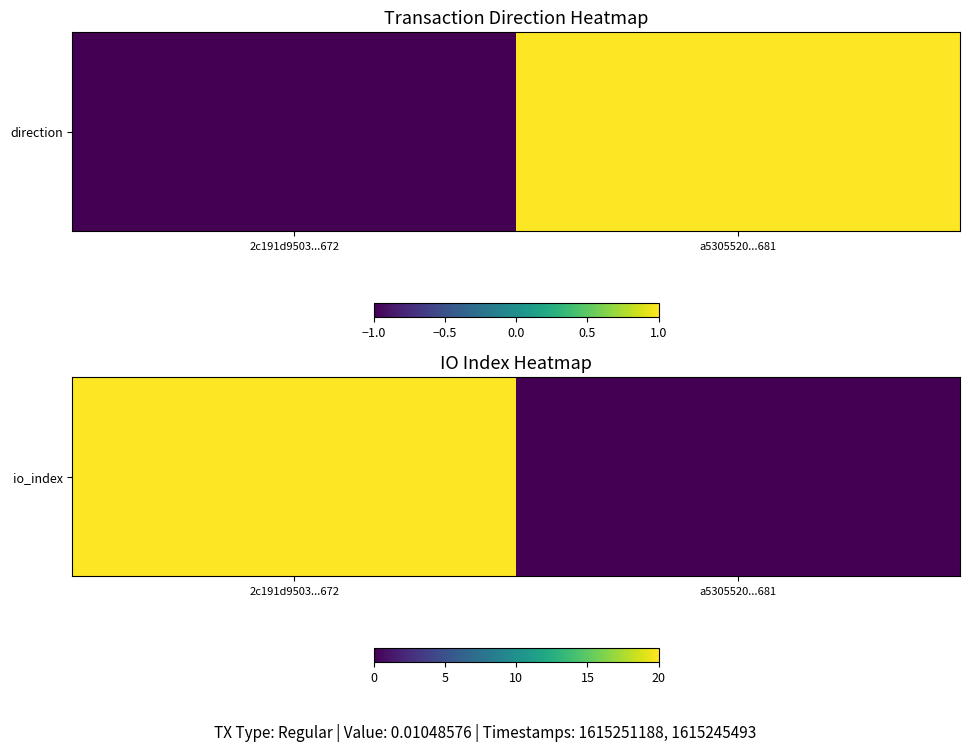

Between a5305520...681 and 2c191d9503...672, which is larger?

2c191d9503...672